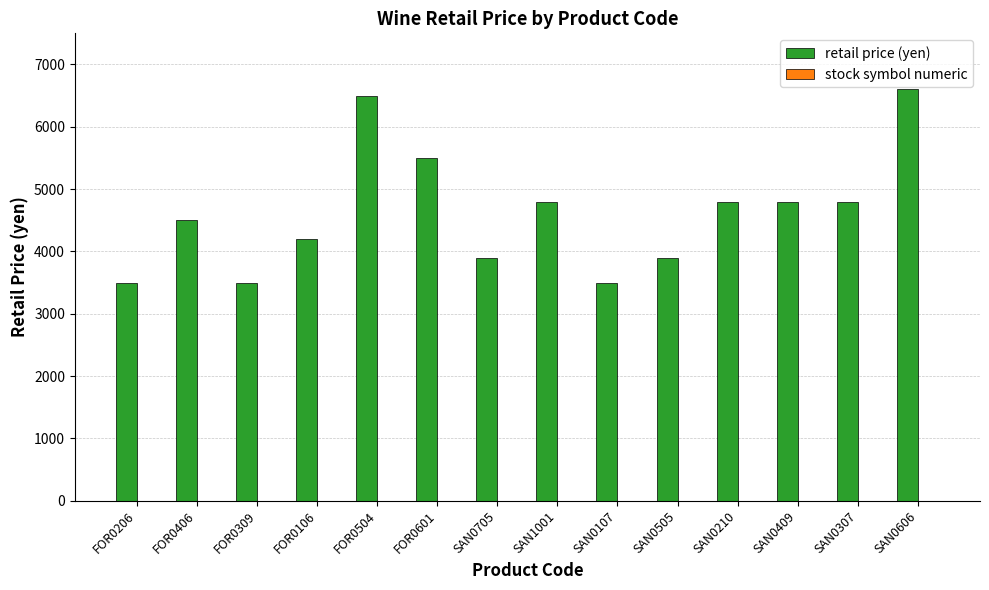

Which series has the largest total across all categories?

retail price (yen)